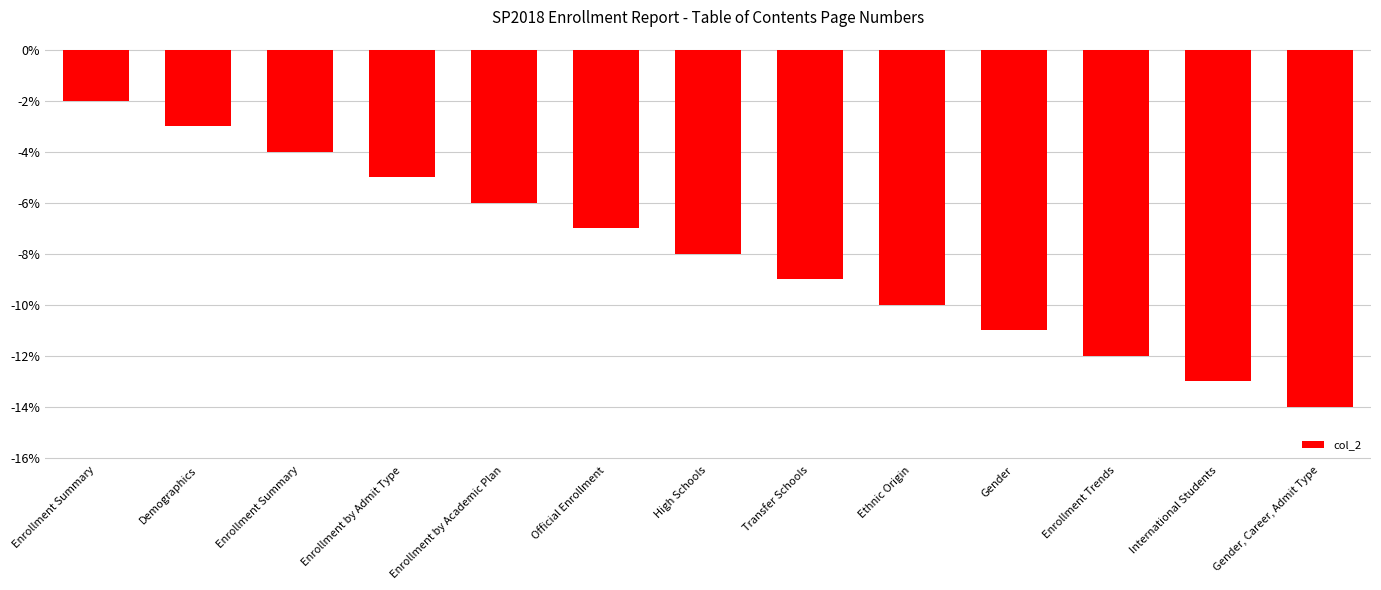

What is the difference between the values at Enrollment by Academic Plan and Transfer Schools?

3